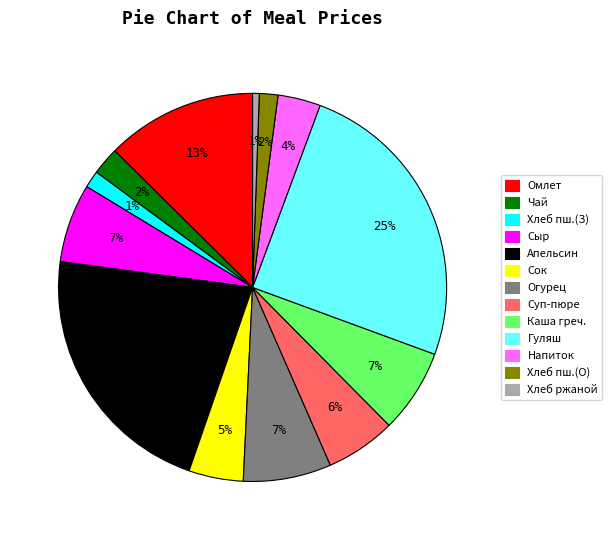

To the nearest percent, what is the average slice percentage?

8%